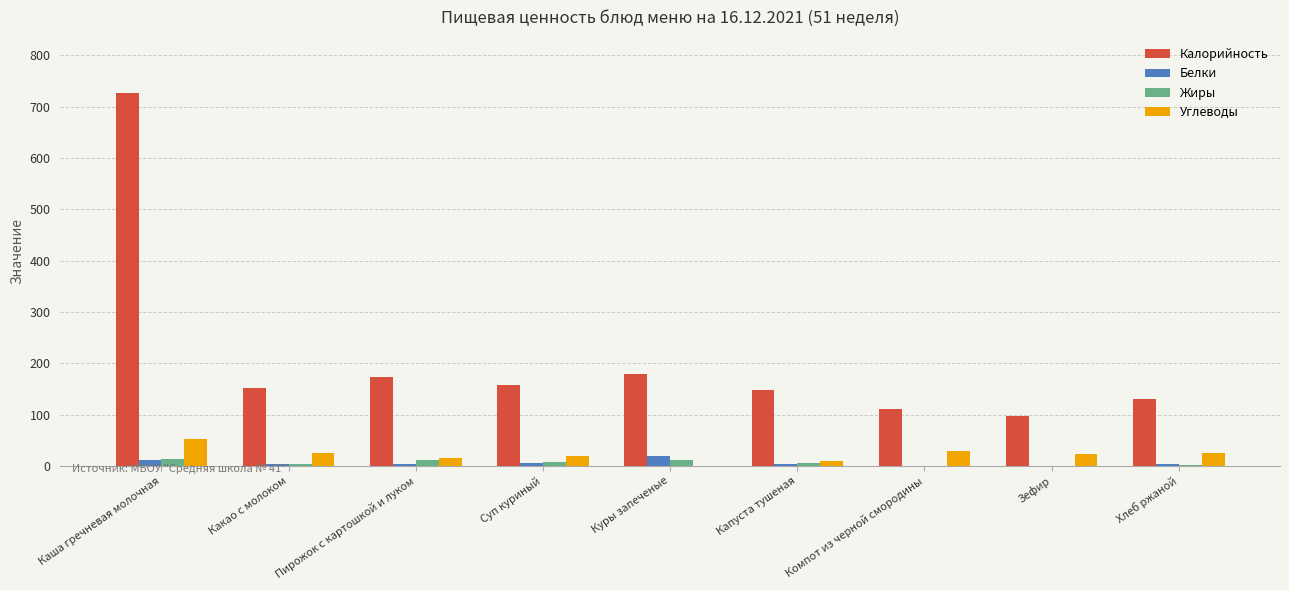

At which category is the sum across all series the highest?

Каша гречневая молочная